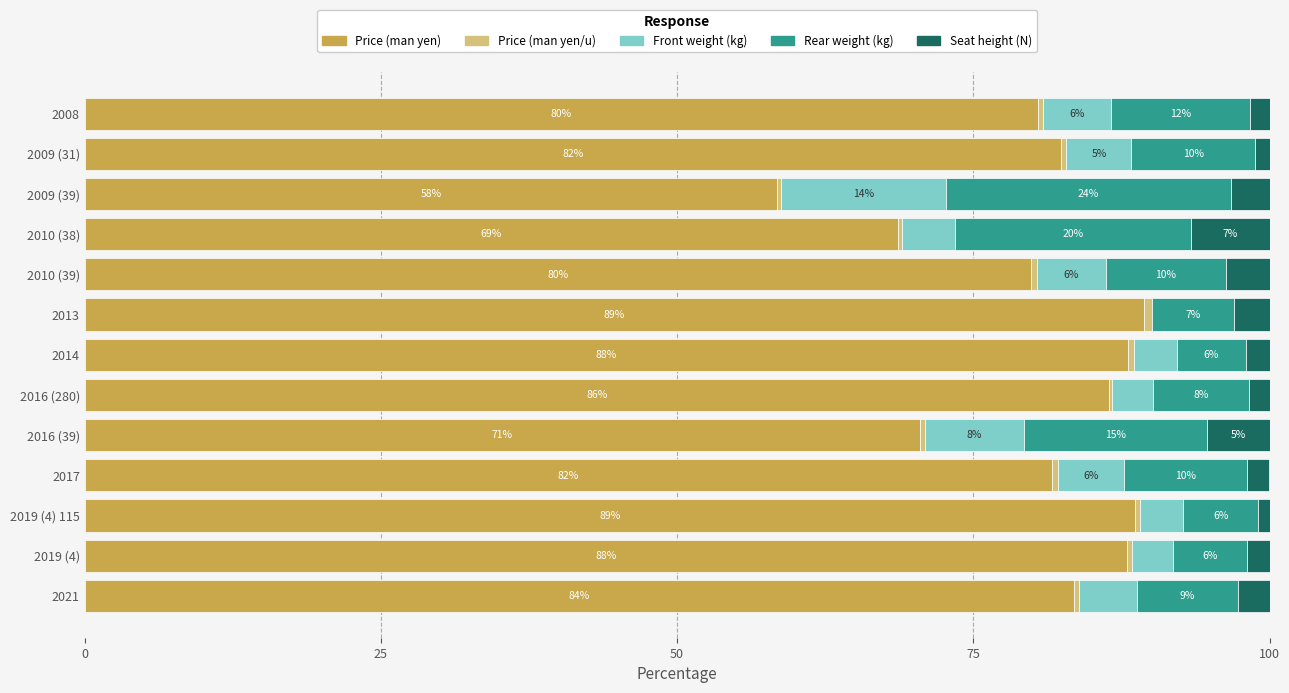

What is the difference between the maximum and minimum values in the Rear weight (kg) series?

18.2